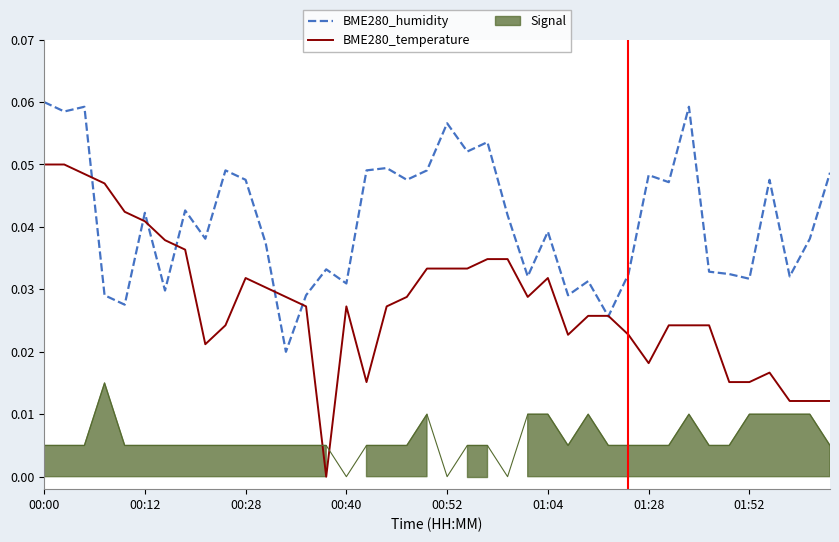

How many interior local peaks does the BME280_humidity series have?

13